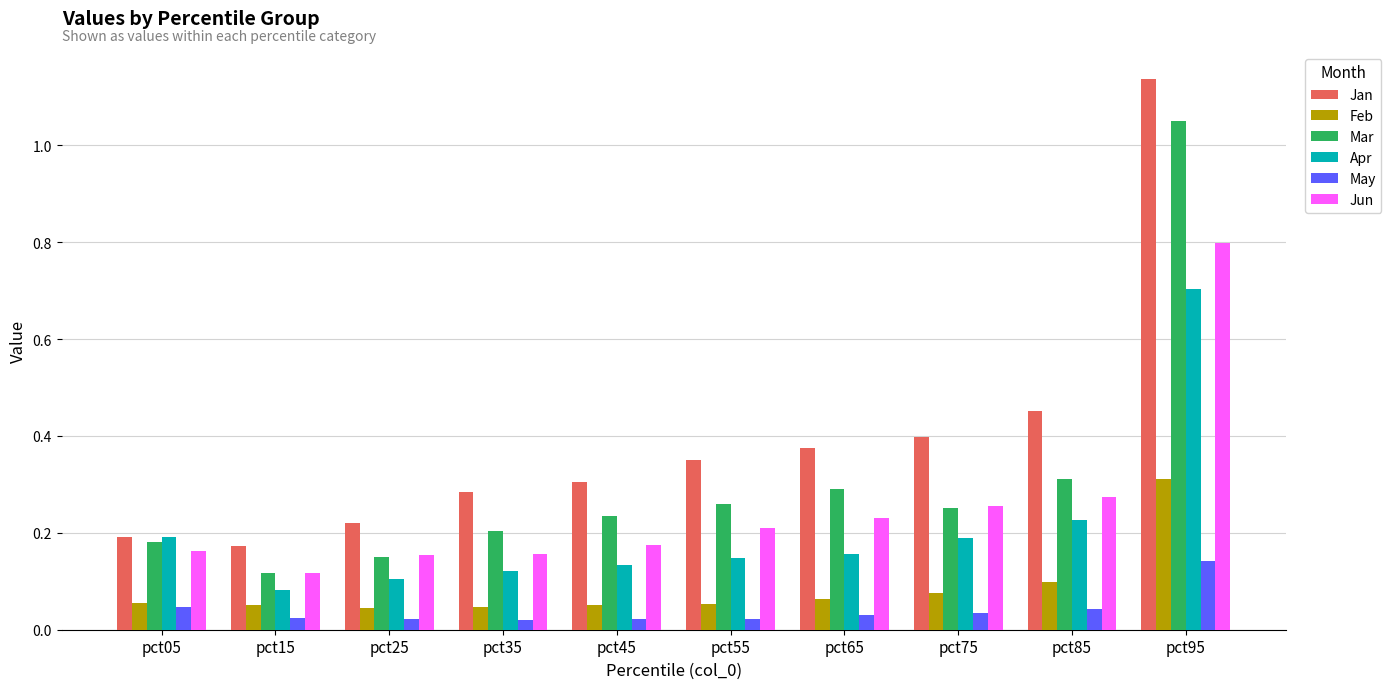

At how many categories does at least one series exceed 0?

10